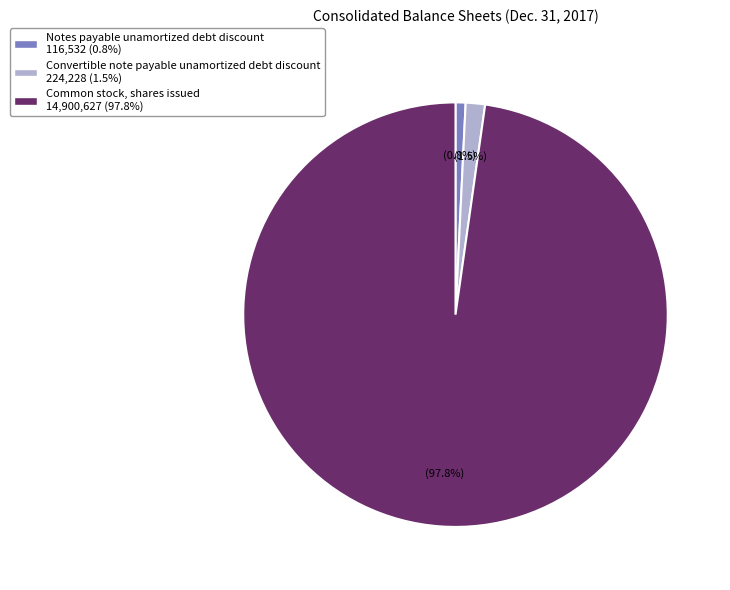

To the nearest percent, what is the average slice percentage?

33%